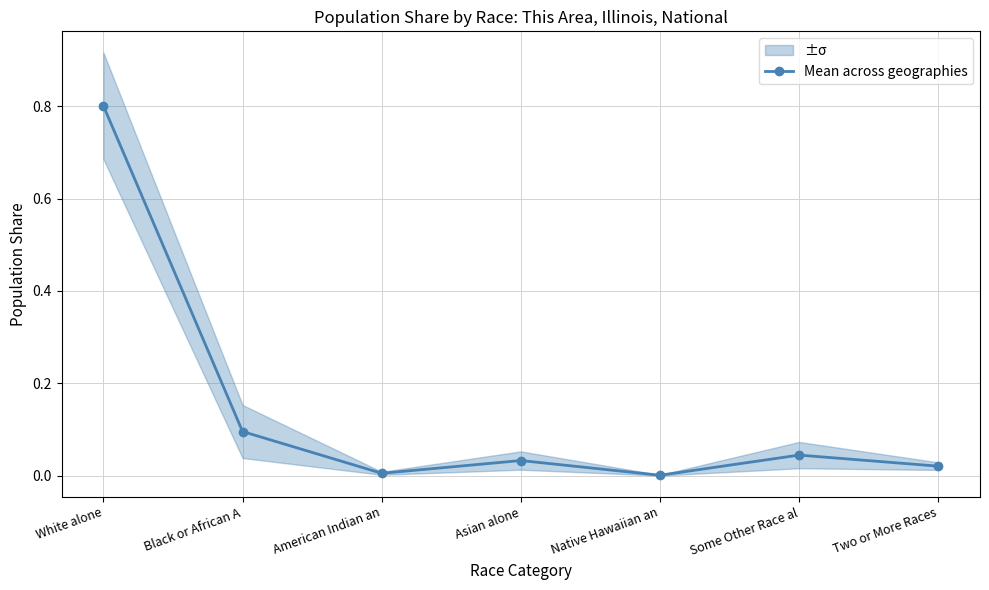

Is it true that the value at Asian alone is 0.0?

False